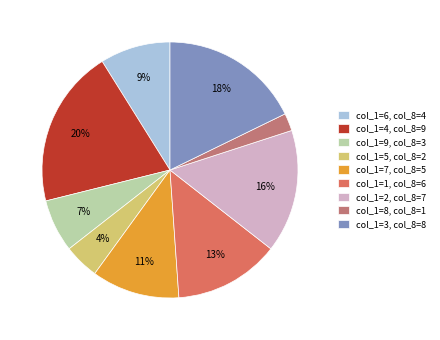

Which slice is the smallest?

col_1=8, col_8=1